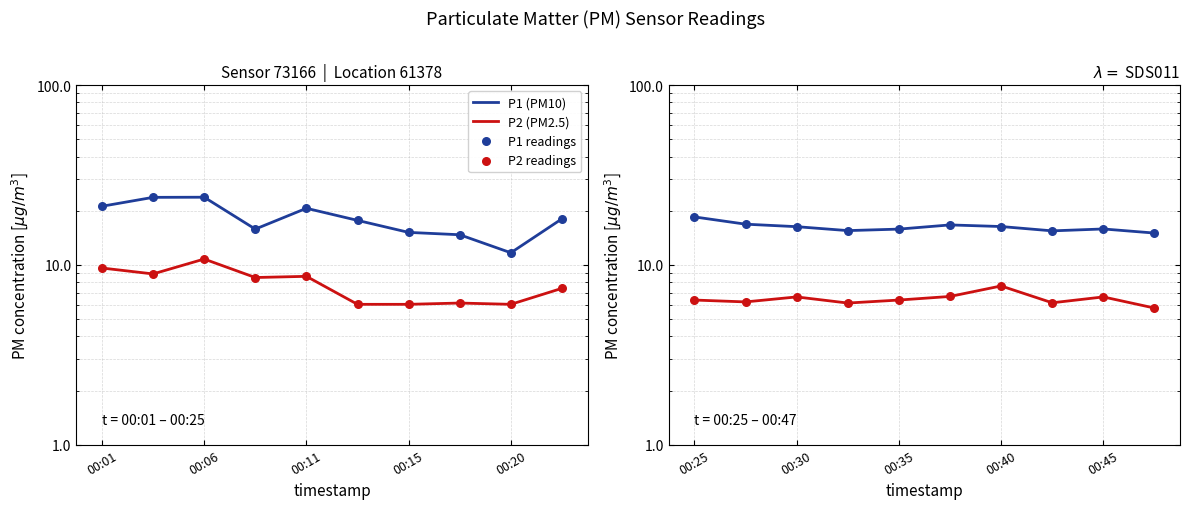

What are all the series names shown in the legend?

P1 (PM10), P2 (PM2.5), P1 readings, P2 readings